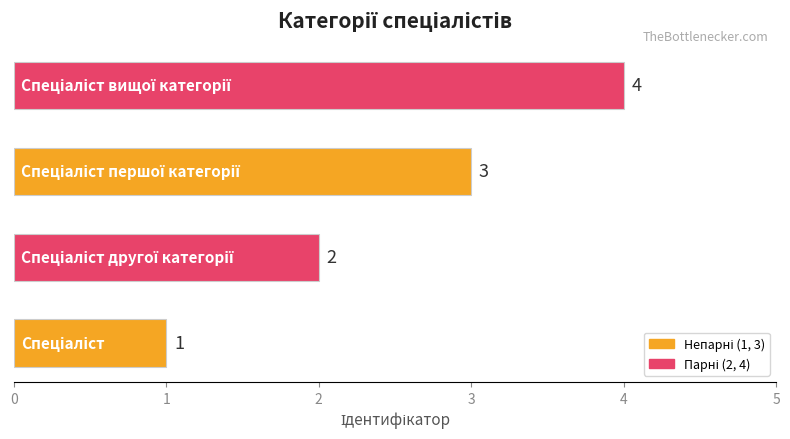

What is the difference between the maximum and minimum values?

3